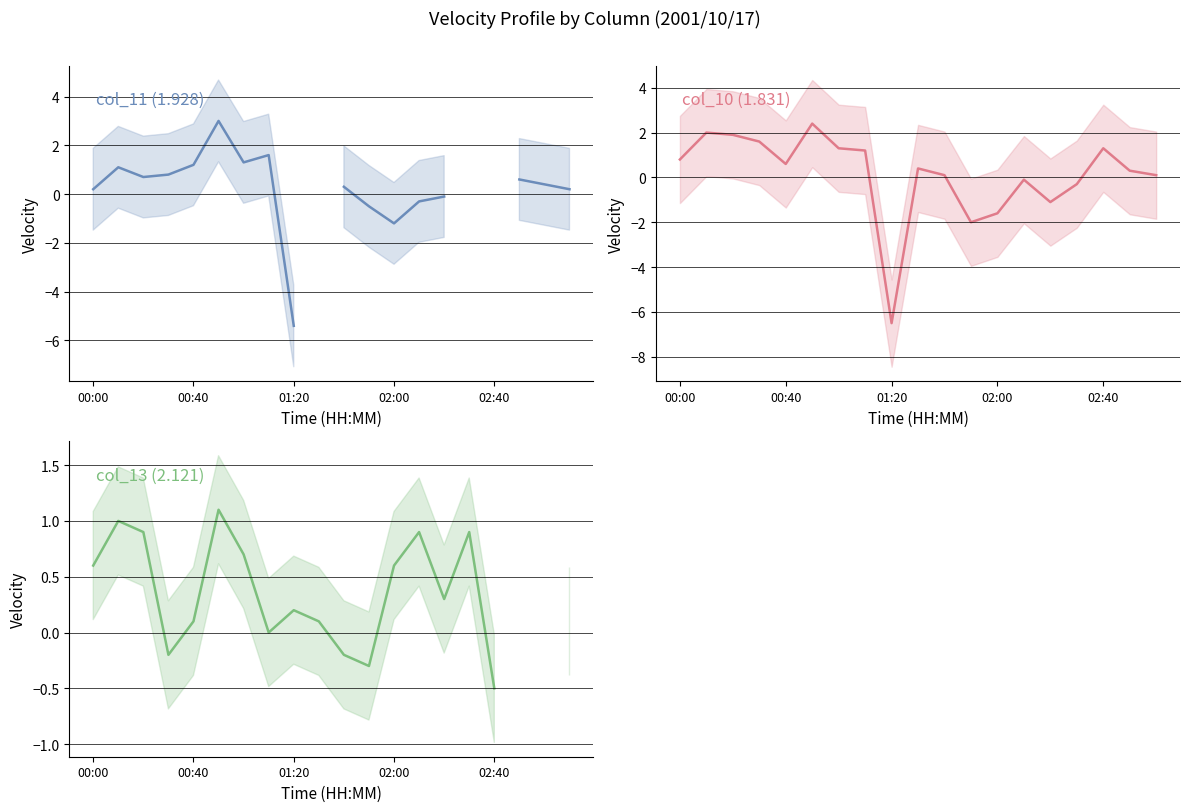

Which series has the widest spread of values?

col_10 (1.831)